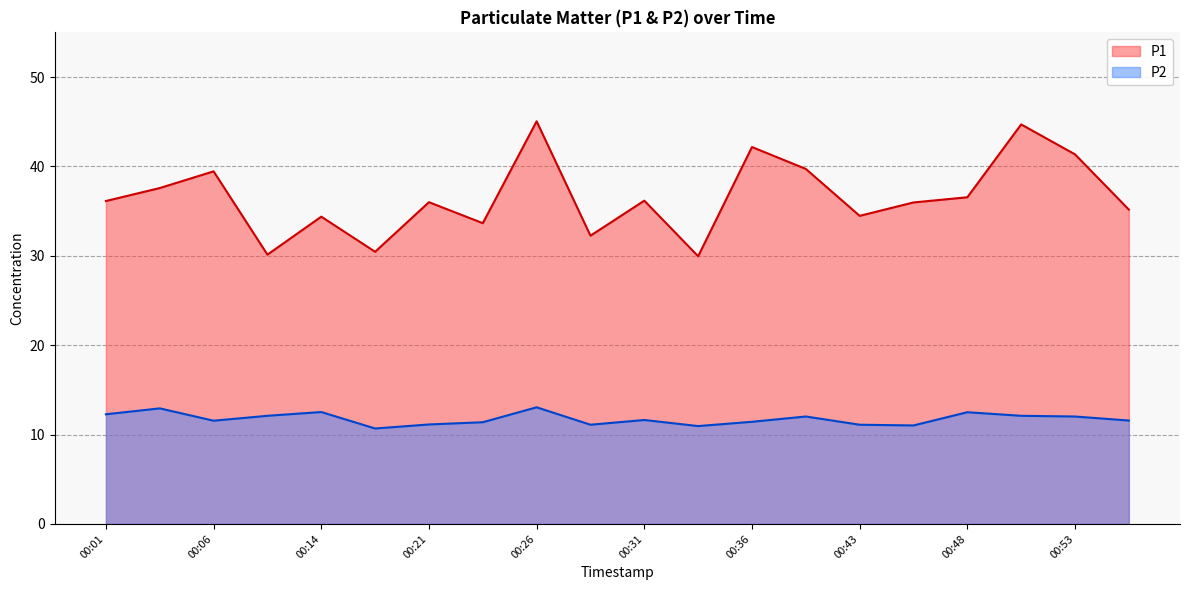

Which has a higher value, 00:01 or 00:24?

00:01